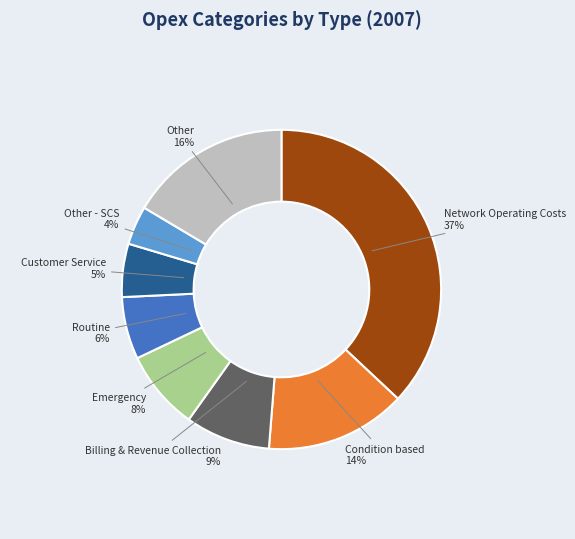

Is there any slice that represents more than half of the pie?

No